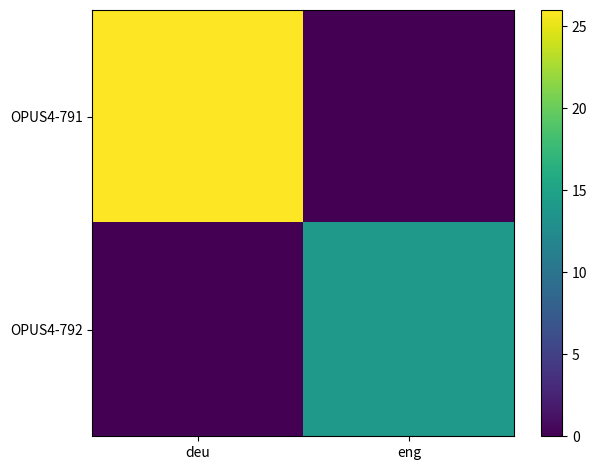

Reading left to right, extract all data points from this chart.

OPUS4-791: deu=26	eng=0
OPUS4-792: deu=0	eng=14